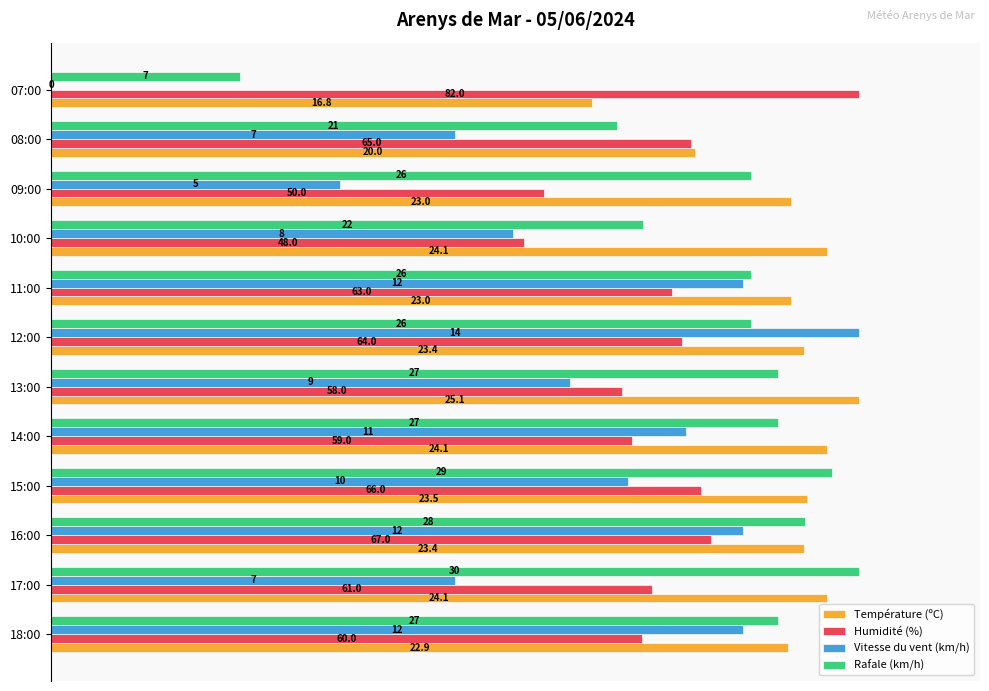

What are all the series names shown in the legend?

Température (ºC), Humidité (%), Vitesse du vent (km/h), Rafale (km/h)